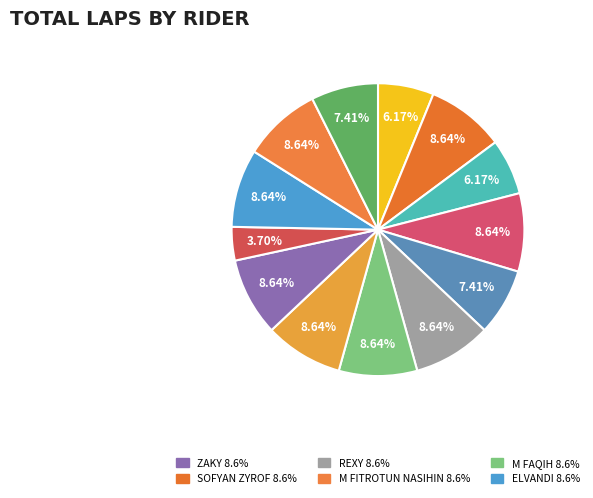

How many slices are in this pie chart?

13